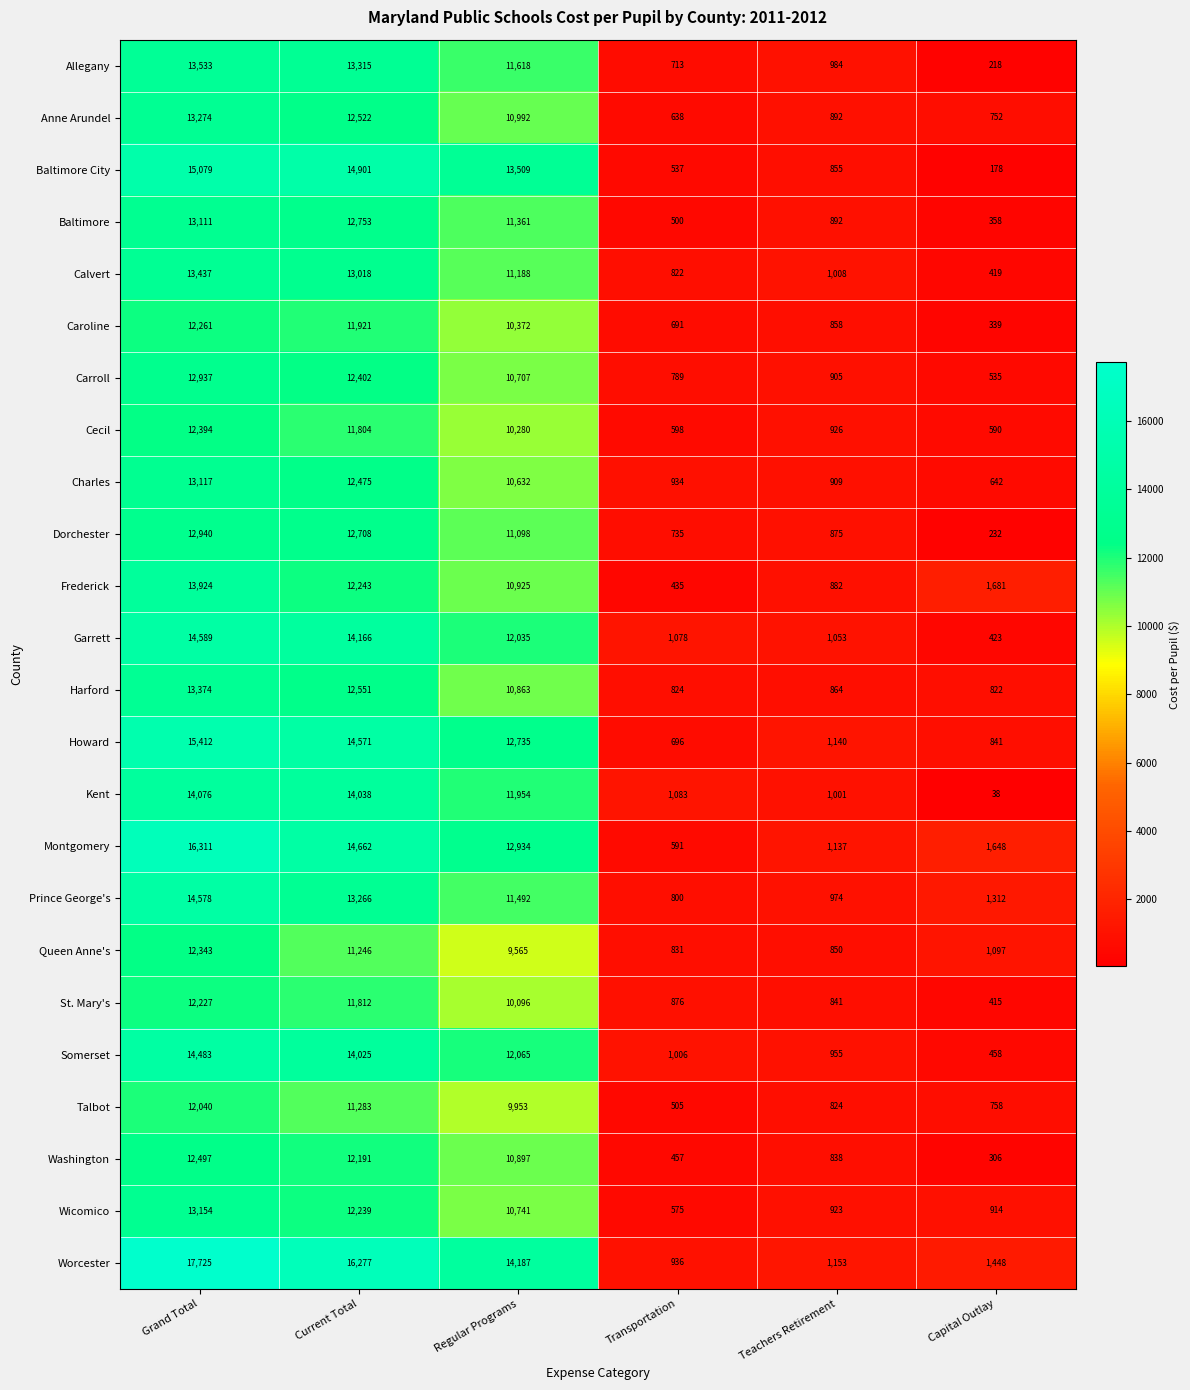

What is the maximum value for Carroll?

12937